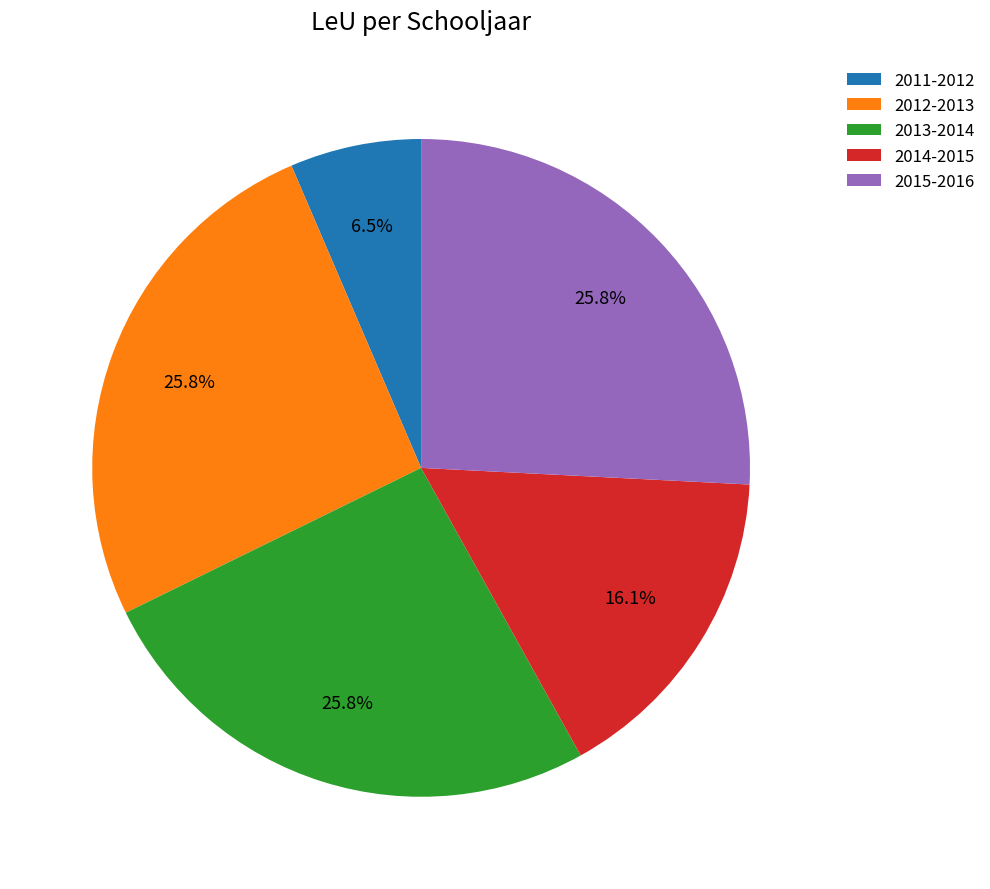

To the nearest percent, what percentage of the pie is 2014-2015?

16%